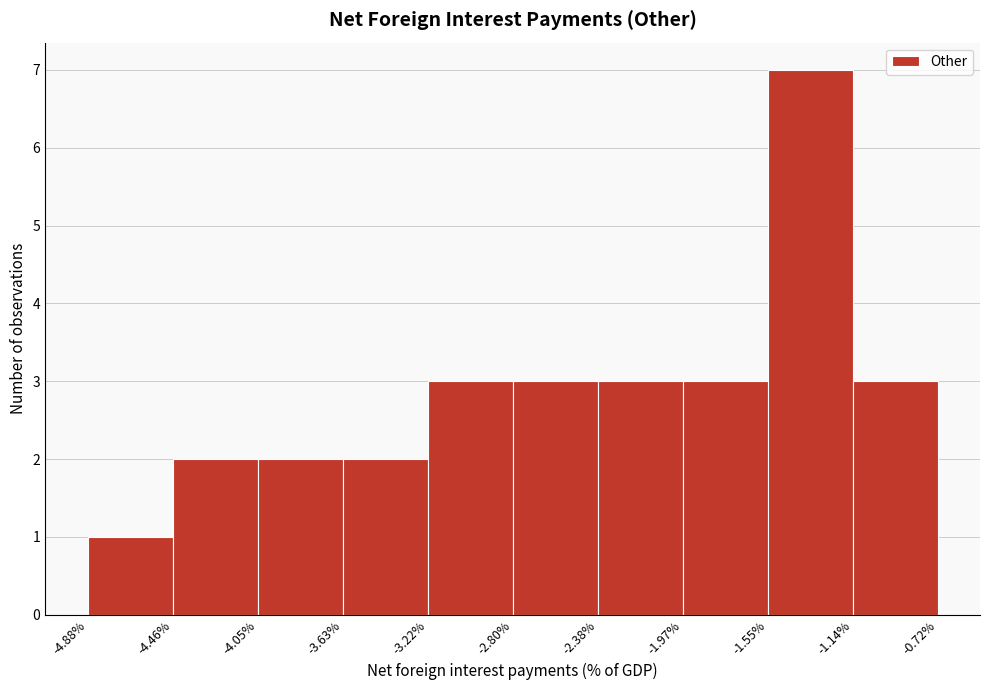

Which range on the x-axis has the tallest bar?

-1.55% to -1.14%